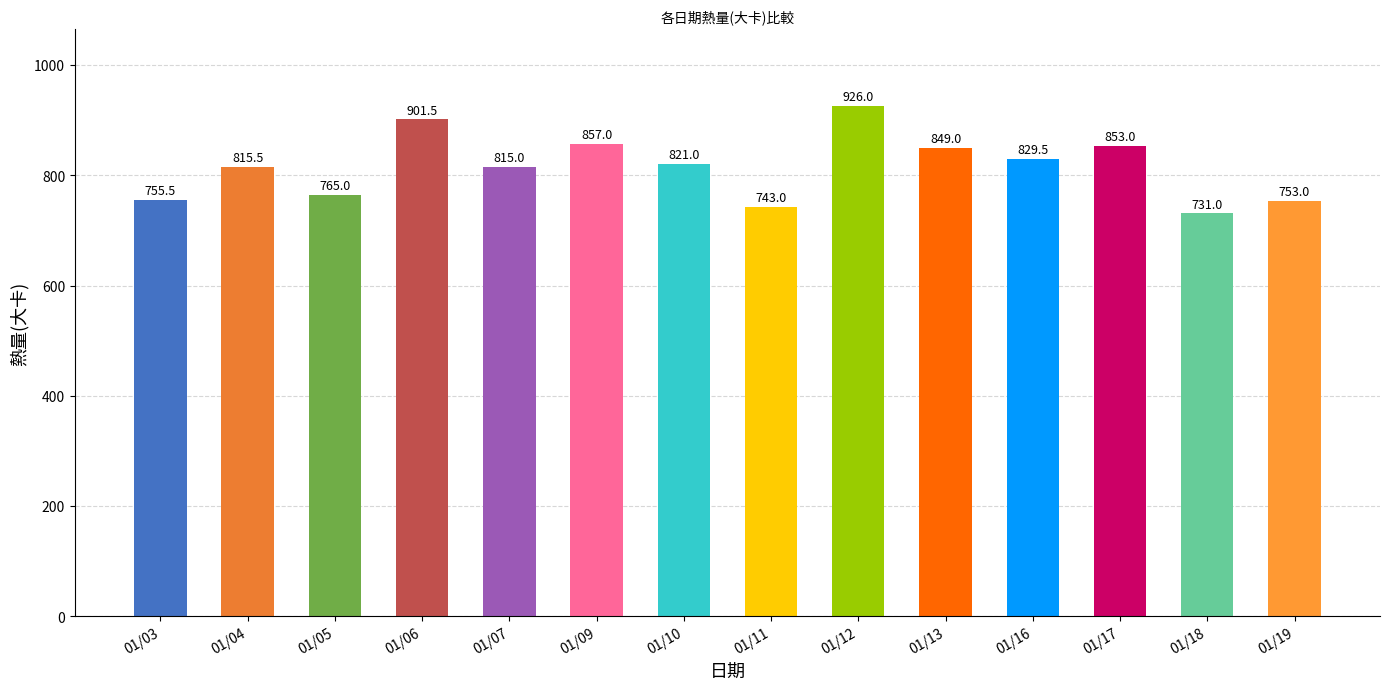

Reading right to left, transcribe all the data shown in this chart.

01/19=753.0	01/18=731.0	01/17=853.0	01/16=829.5	01/13=849.0	01/12=926.0	01/11=743.0	01/10=821.0	01/09=857.0	01/07=815.0	01/06=901.5	01/05=765.0	01/04=815.5	01/03=755.5